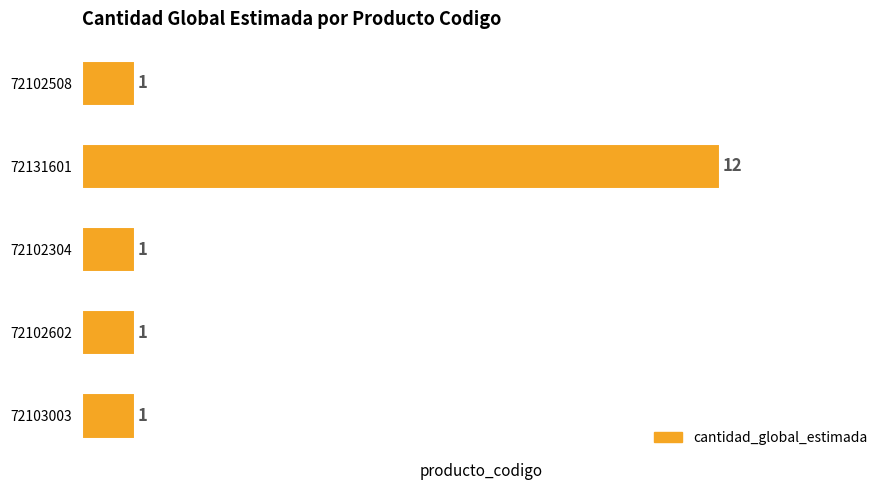

Are the bars horizontal?

Yes